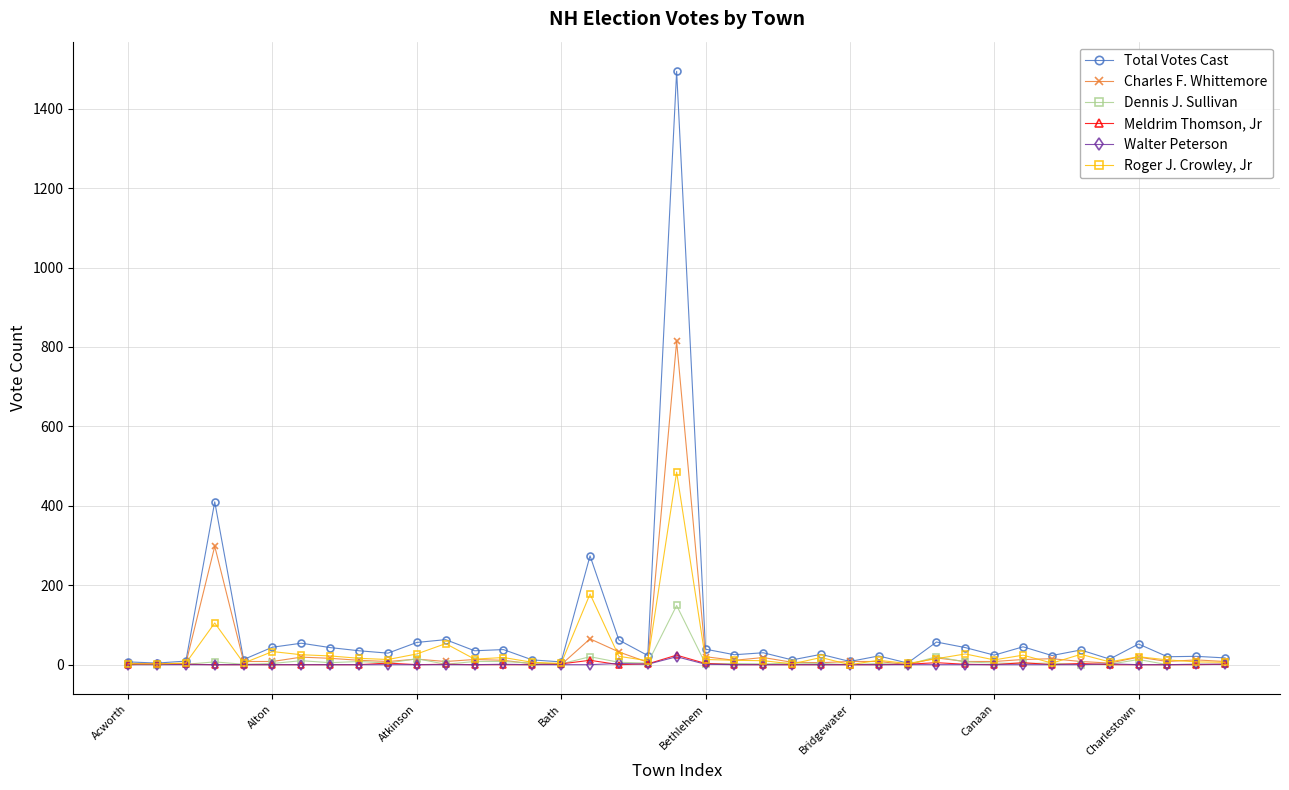

How many lines are shown in the chart?

6